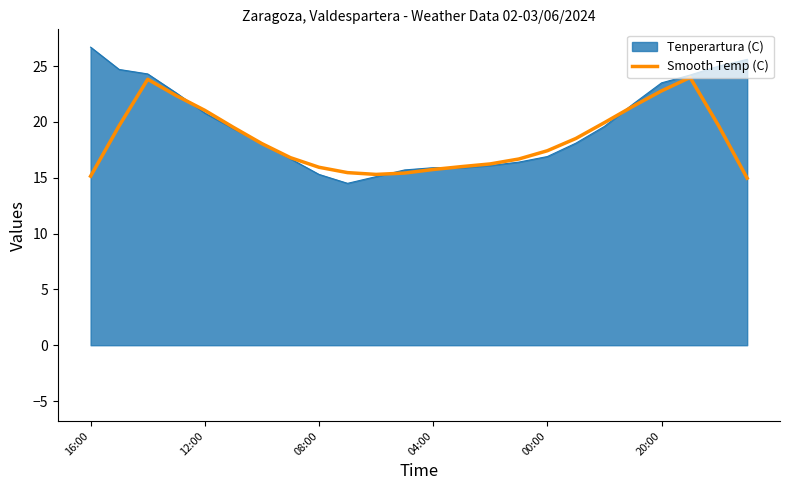

Where is the first local minimum?

10